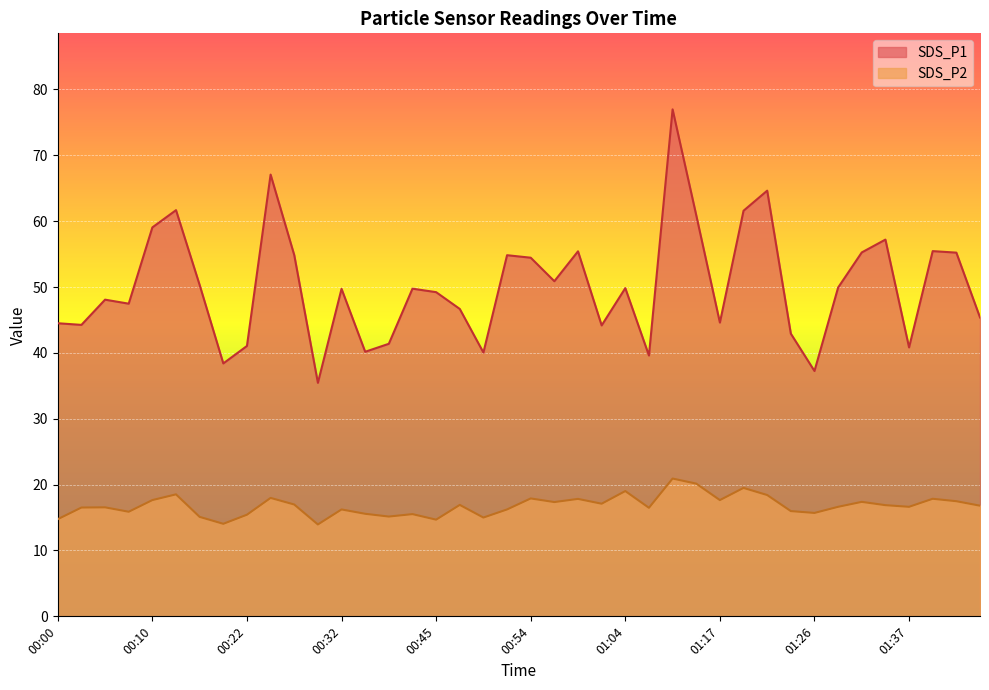

How many lines are shown in the chart?

2